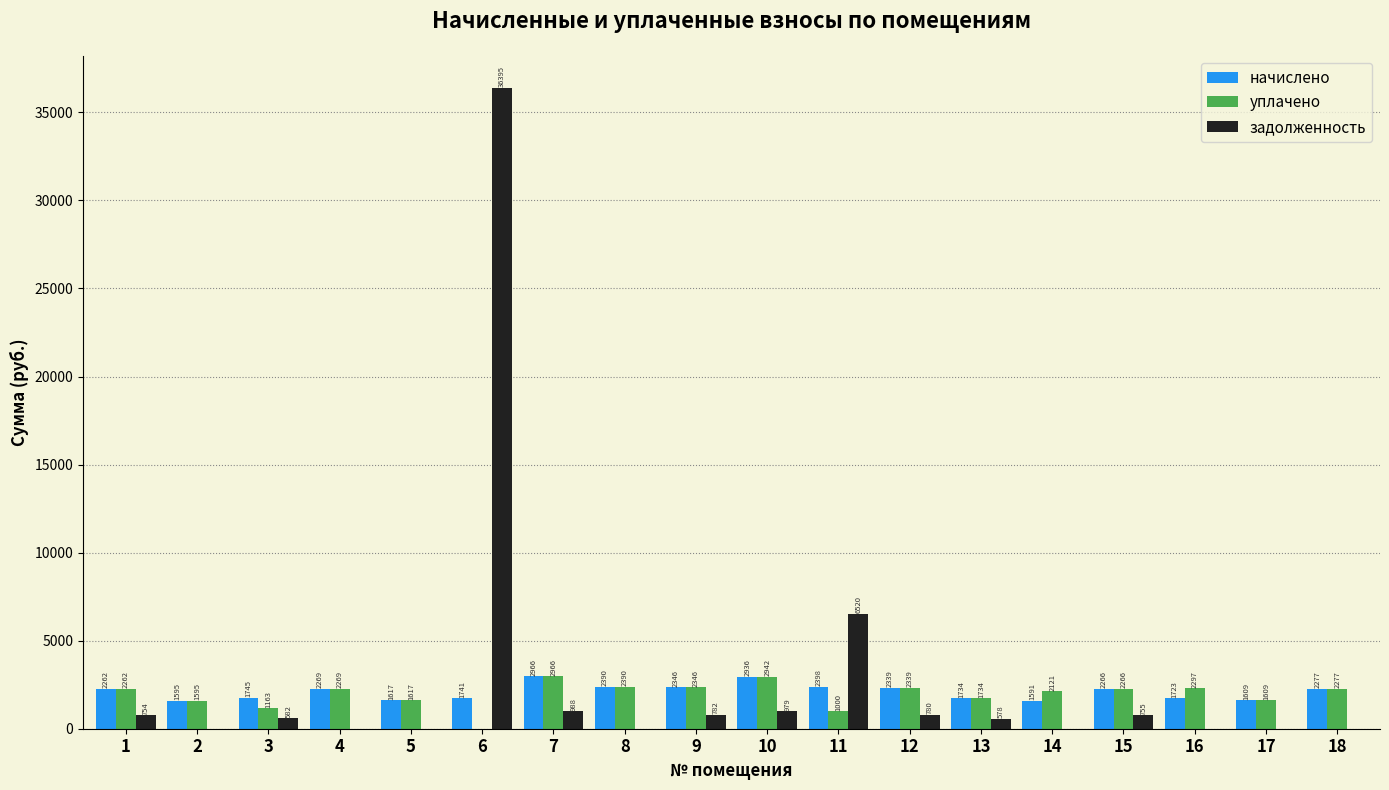

What is the greatest value displayed?

36394.9